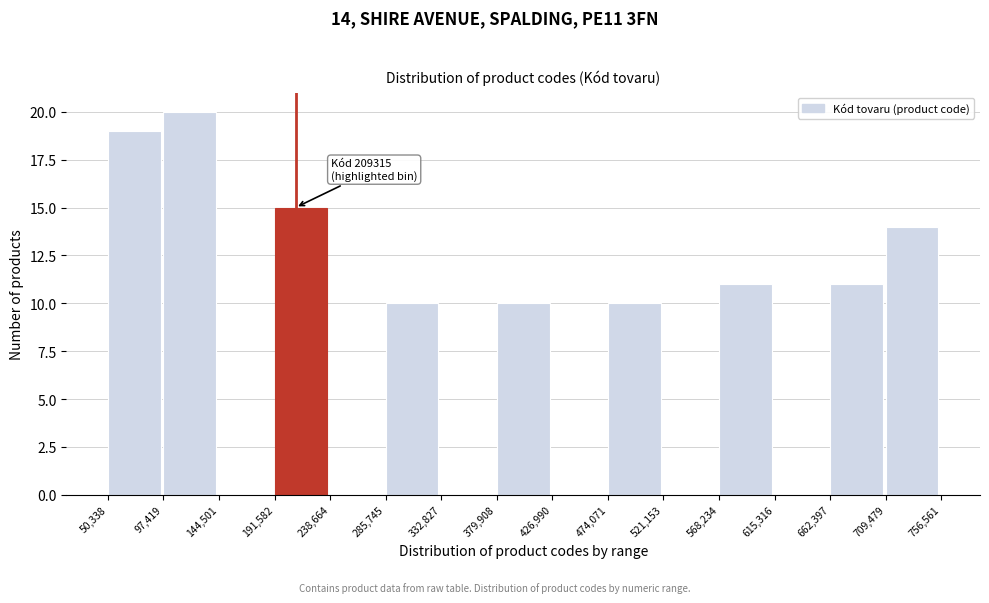

Which range on the x-axis has the tallest bar?

97,419 to 144,501